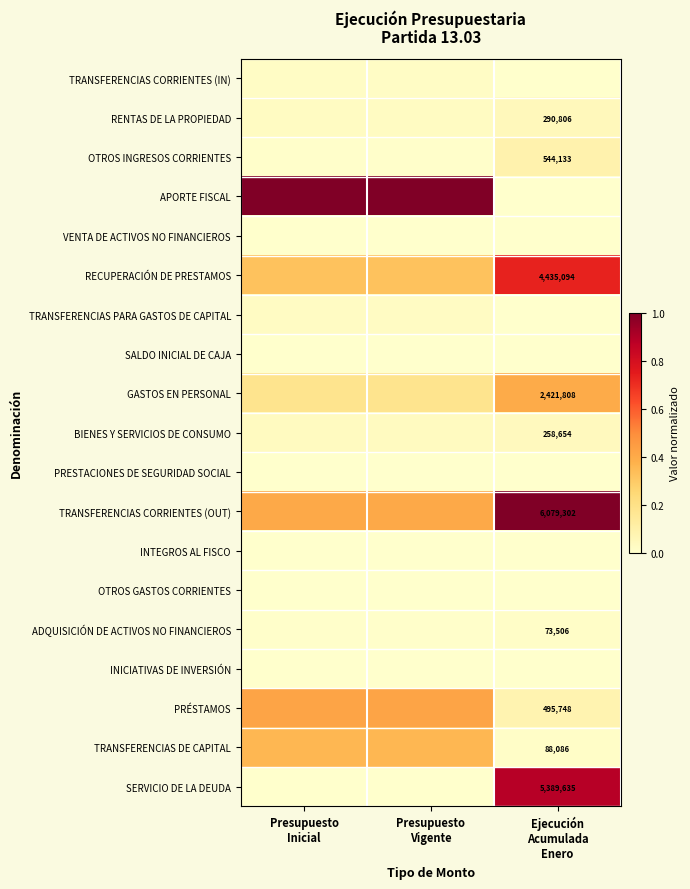

How many distinct data groups are displayed?

19